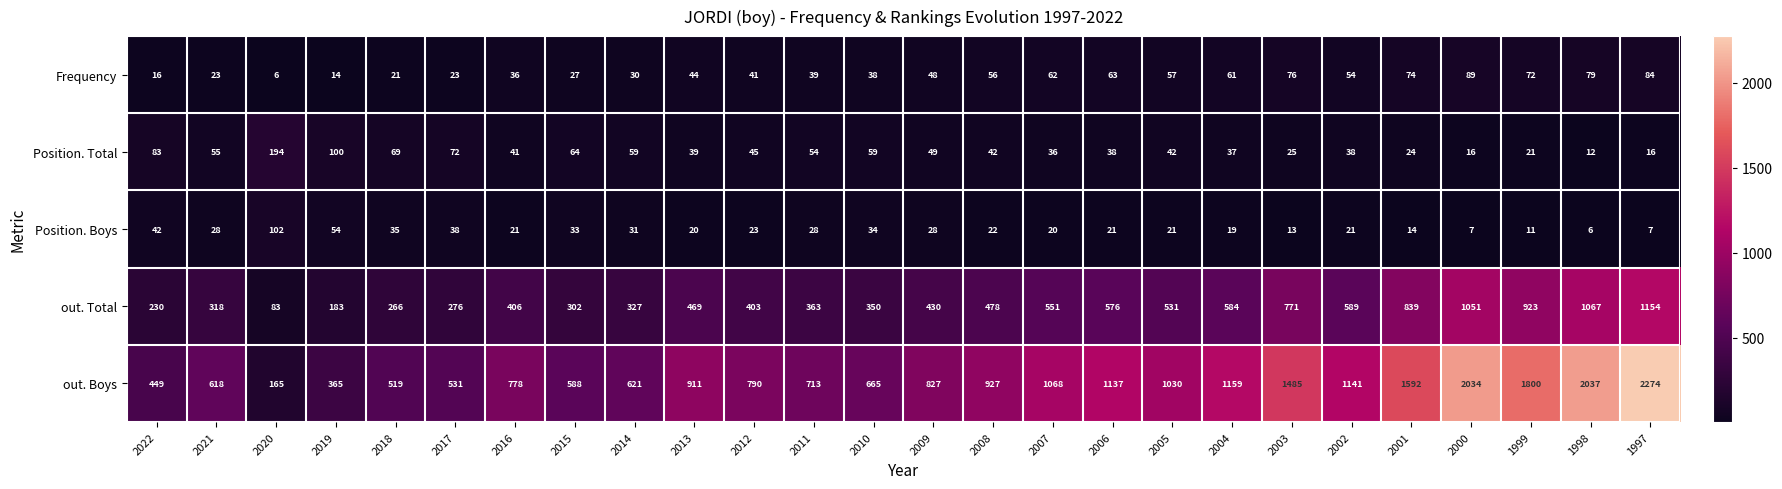

The out. Total series shows 312 at 2008. True or false?

False